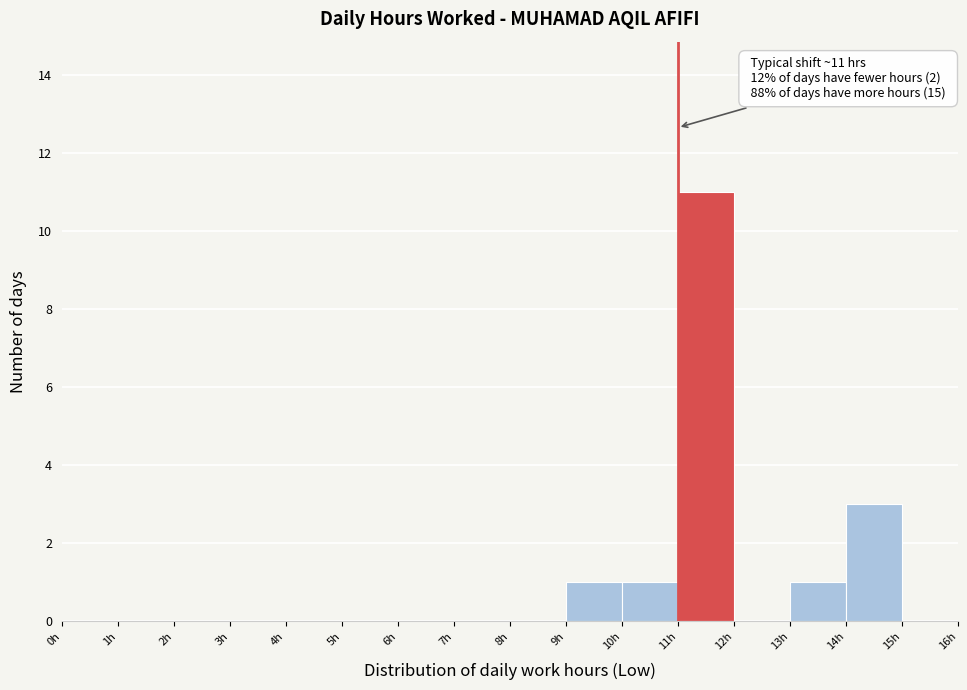

Over which range of the x-axis is the bar tallest?

11 to 12